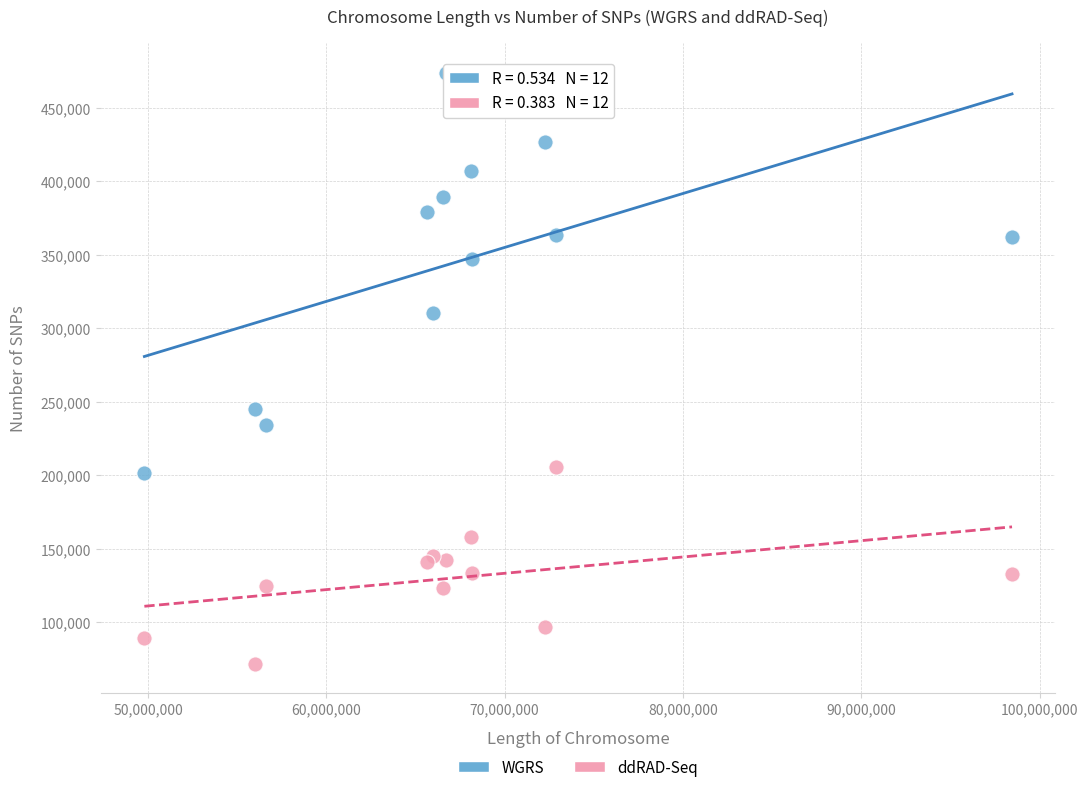

Which series reaches the maximum Y coordinate?

WGRS